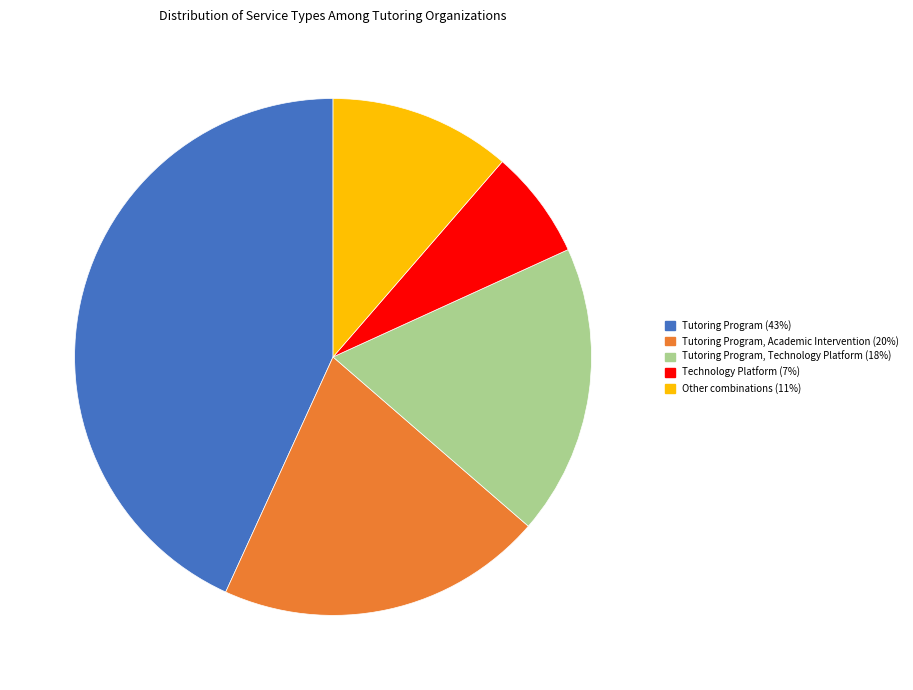

Is there any slice that represents more than half of the pie?

No